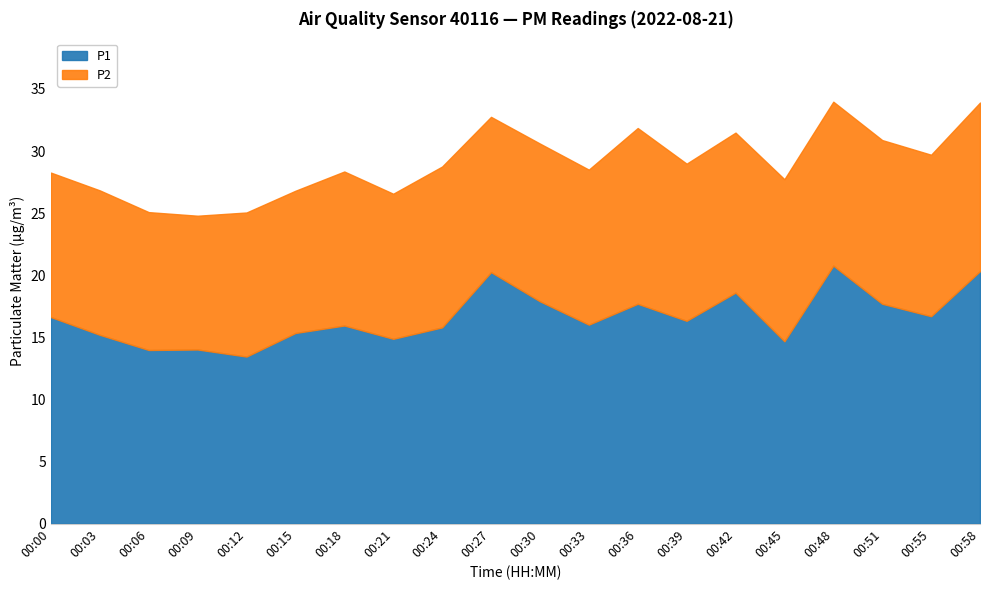

How many series are shown in this chart?

2